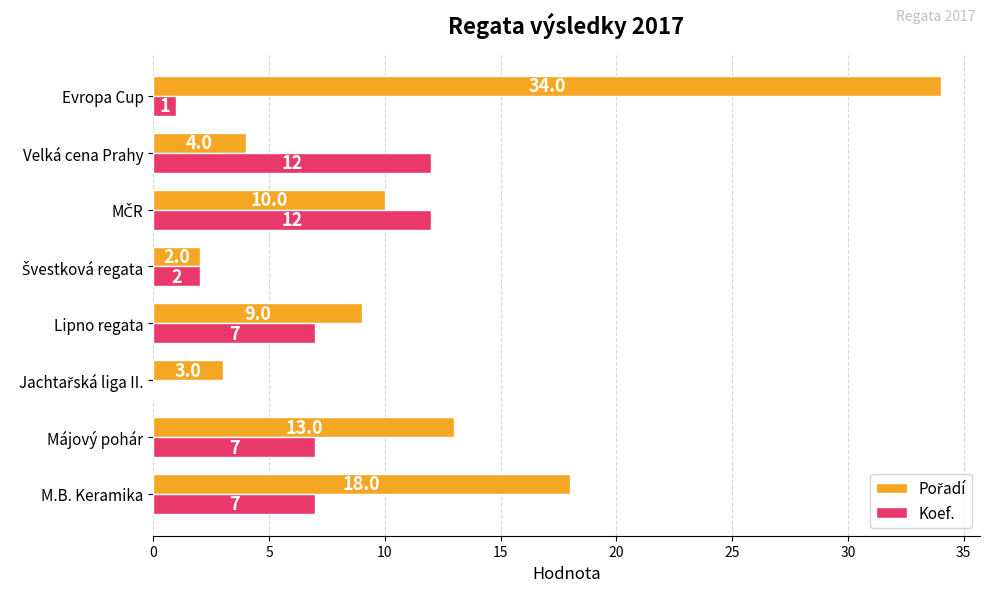

At which category does the chart reach its peak across all series?

Evropa Cup